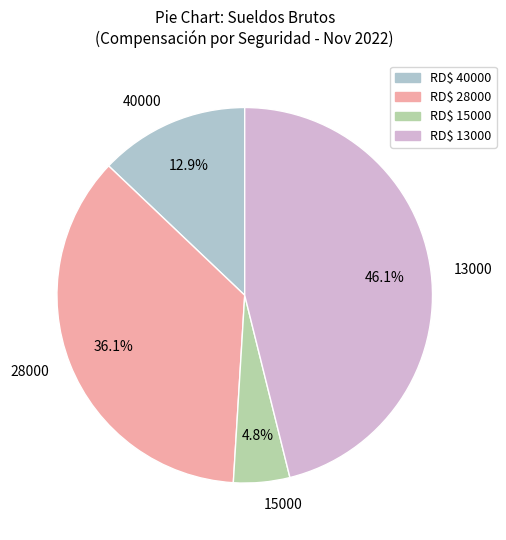

Rank the categories by value from highest to lowest.

13000, 28000, 40000, 15000